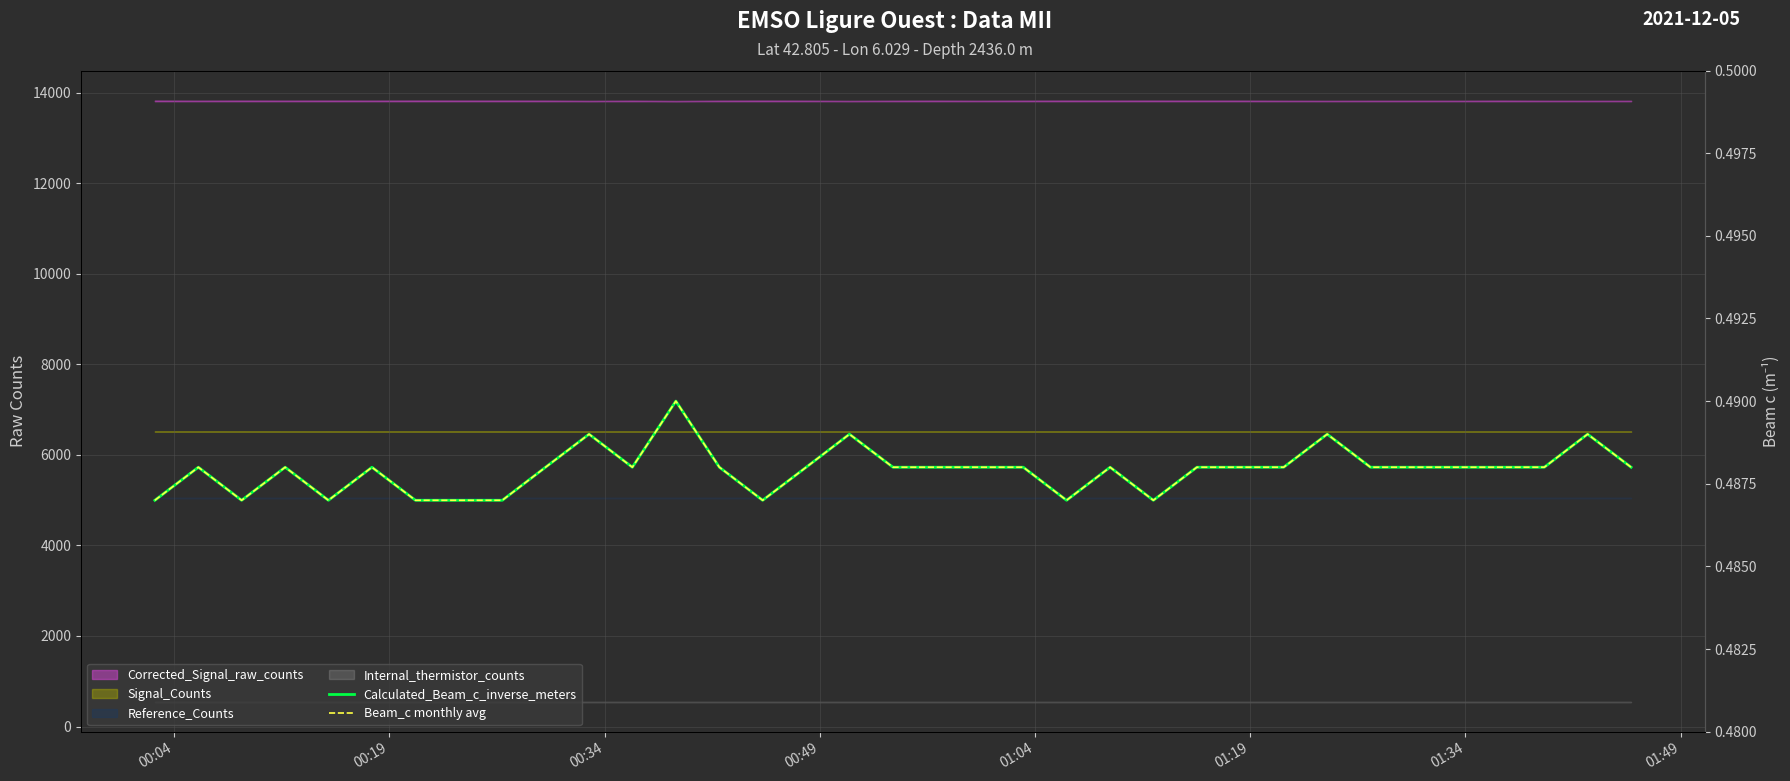

True or false: Calculated_Beam_c_inverse_meters and Beam_c monthly avg intersect in this chart.

False